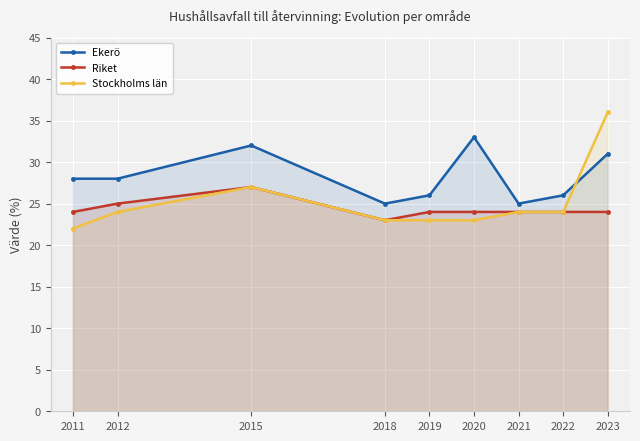

Reading right to left, extract all data points from this chart.

Ekerö: 2023=31	2022=26	2021=25	2020=33	2019=26	2018=25	2015=32	2012=28	2011=28
Riket: 2023=24	2022=24	2021=24	2020=24	2019=24	2018=23	2015=27	2012=25	2011=24
Stockholms län: 2023=36	2022=24	2021=24	2020=23	2019=23	2018=23	2015=27	2012=24	2011=22